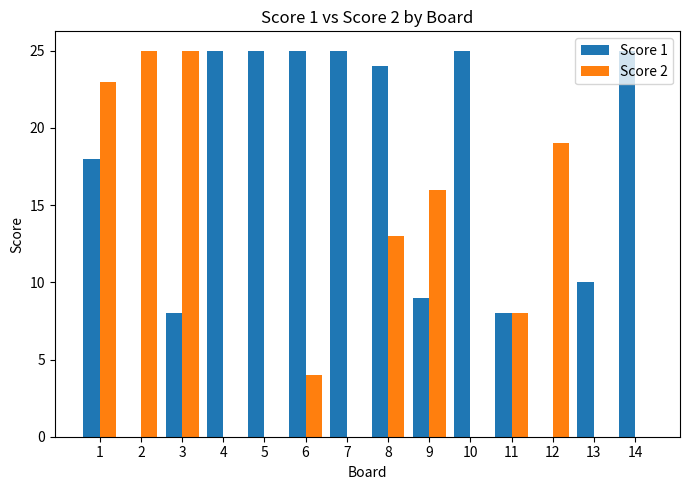

Reading left to right, what are all the values shown in this chart?

Score 1: 18	0	8	25	25	25	25	24	9	25	8	0	10	25
Score 2: 23	25	25	0	0	4	0	13	16	0	8	19	0	0